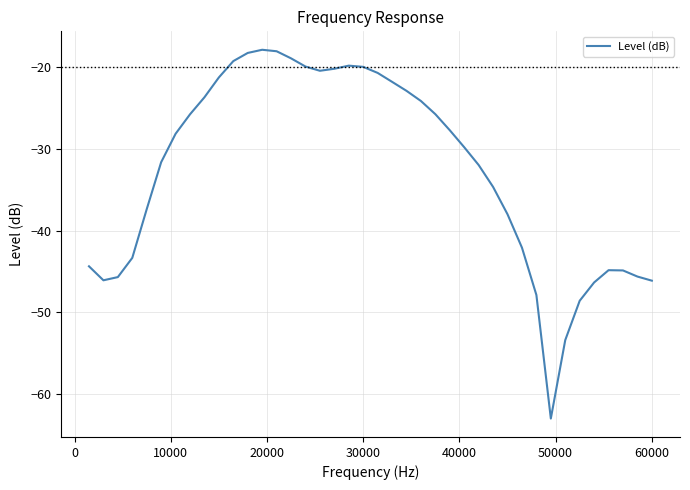

Count the number of values greater than -28.

19